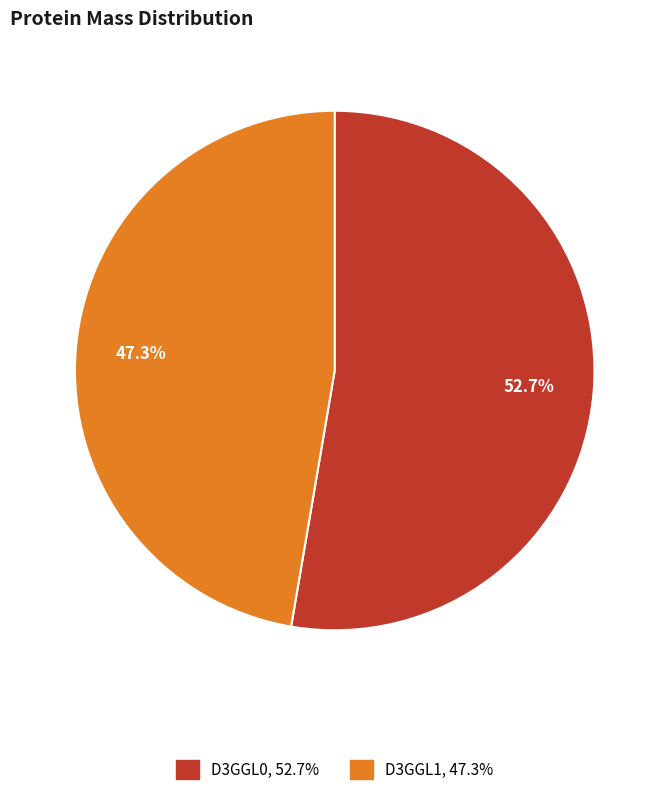

To the nearest percent, what percentage of the pie is D3GGL1?

47%